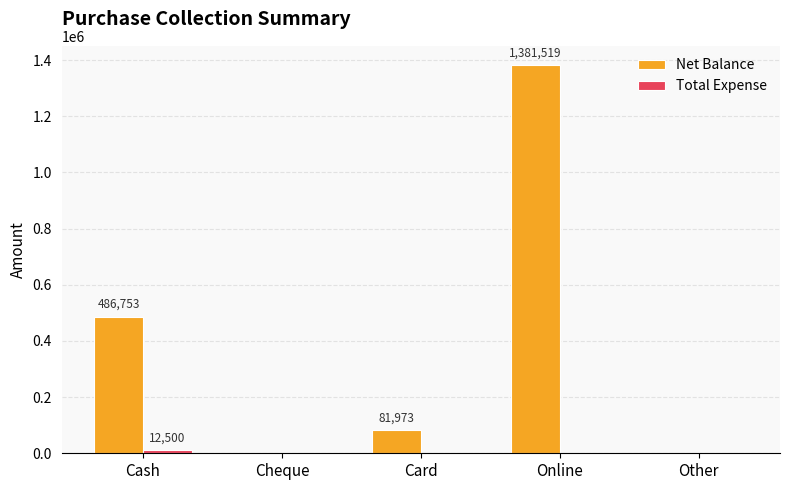

The Net Balance series shows -577878 at Other. True or false?

False